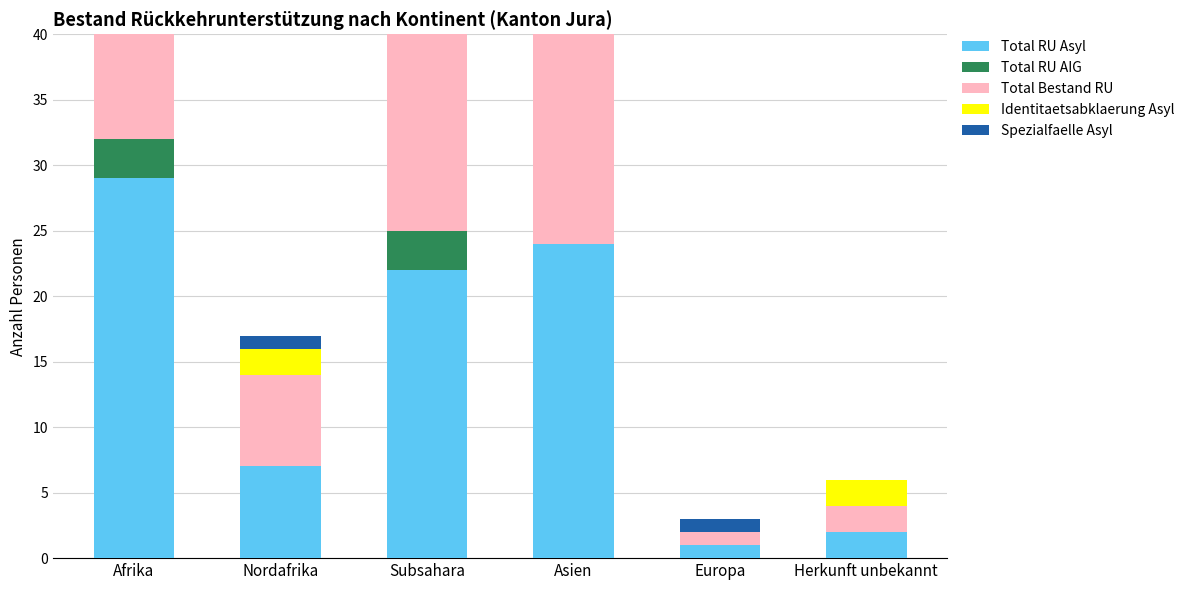

Where does the Spezialfaelle Asyl series first go above 3?

Afrika